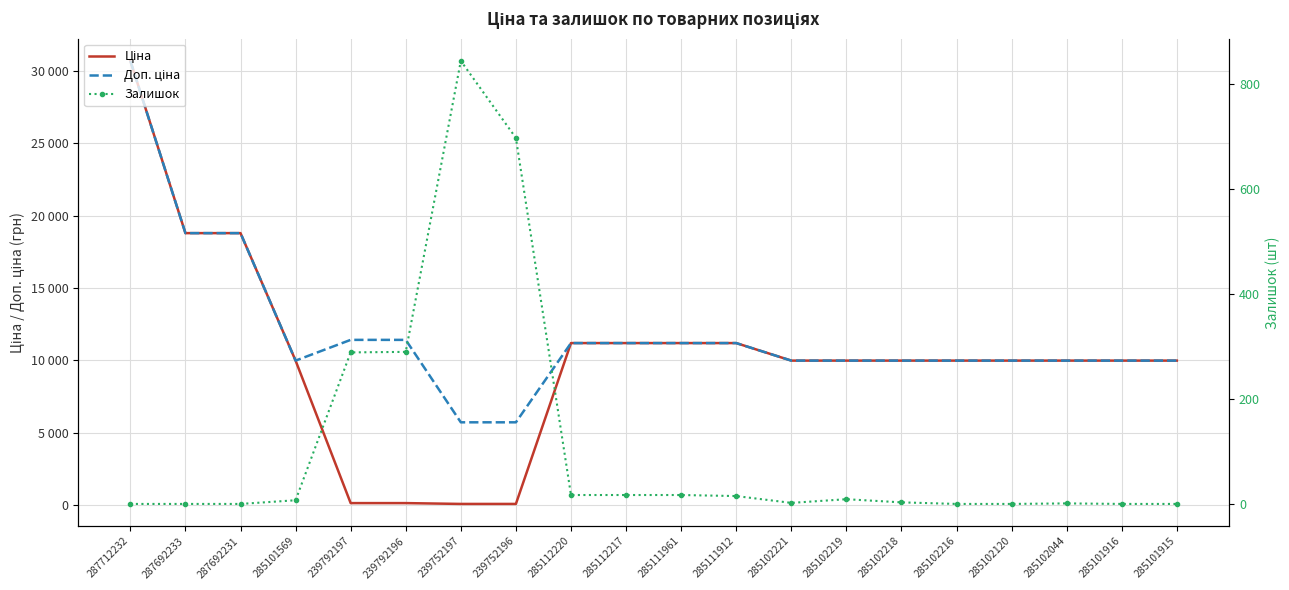

At which label is Залишок closest to 422?

239792196